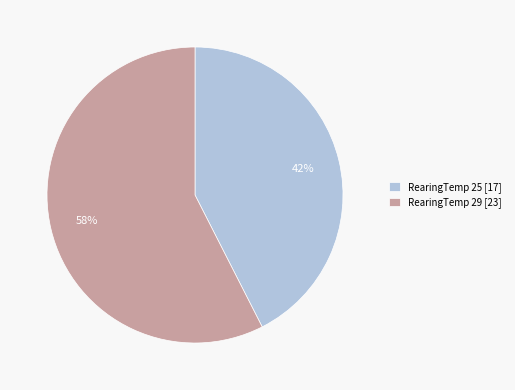

Which slice is the largest?

RearingTemp 29